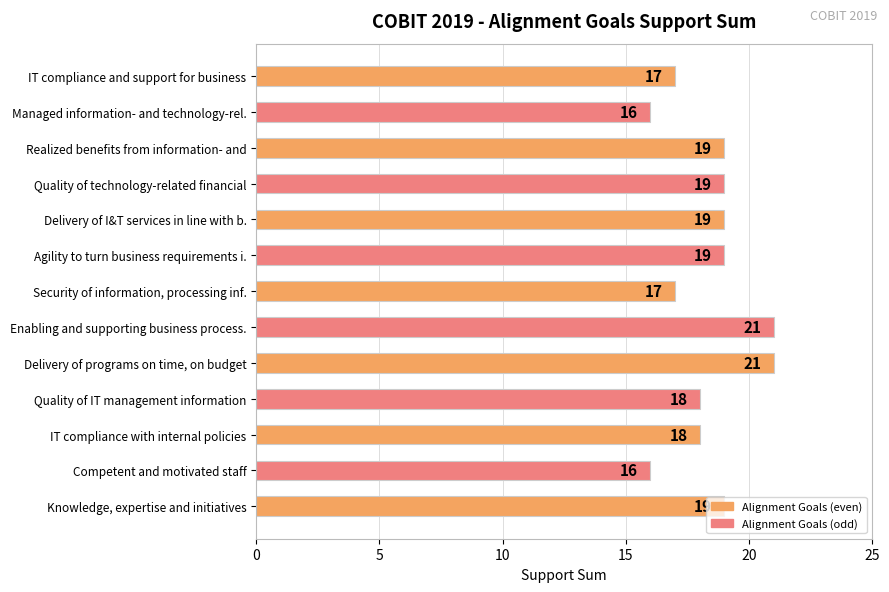

What is the maximum value shown in the chart?

21